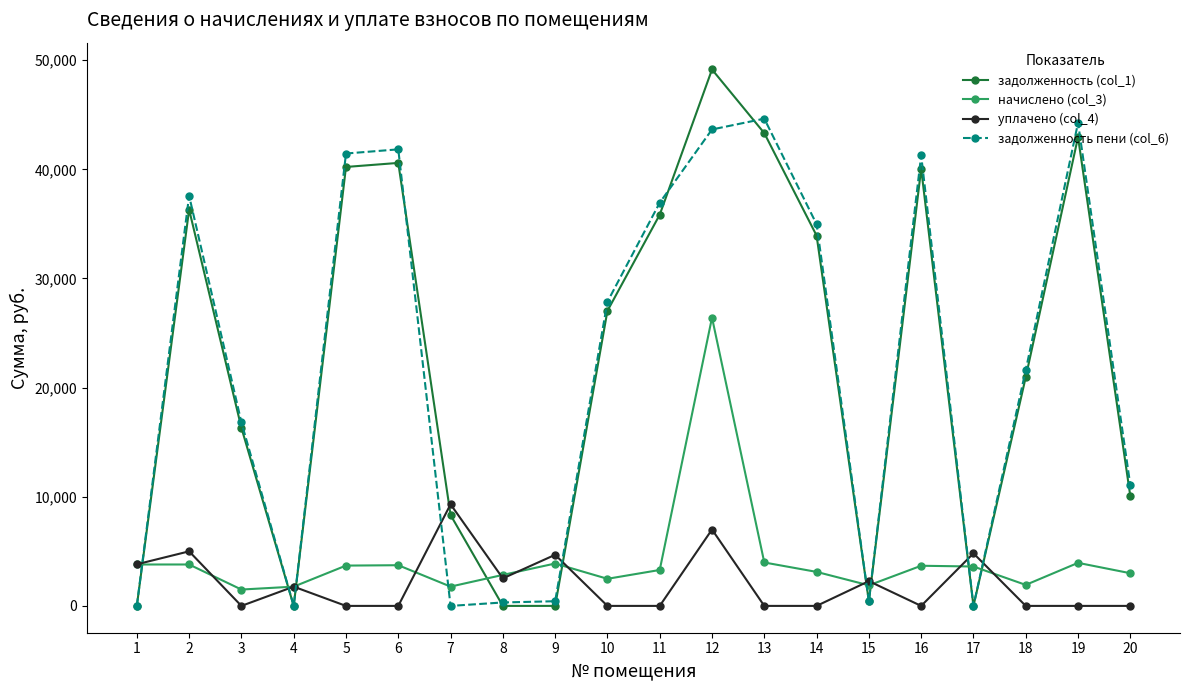

After their last crossing, which series has the higher values: уплачено (col_4) or задолженность (col_1)?

задолженность (col_1)